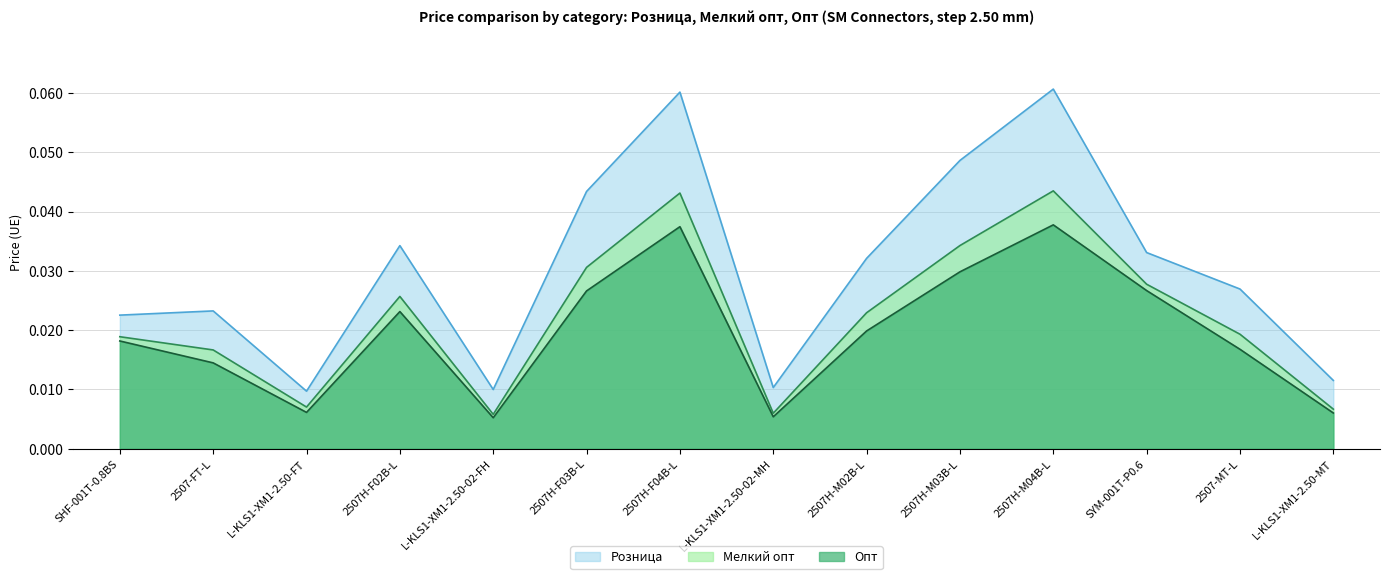

How many interior local valleys does the Мелкий опт series have?

3